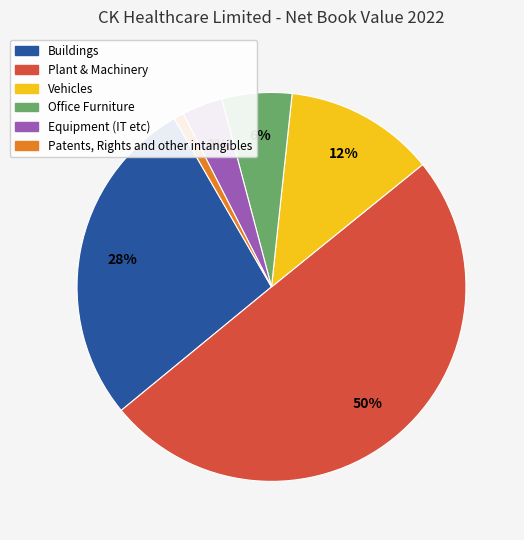

What percentage is the Buildings slice, to the nearest percent?

28%